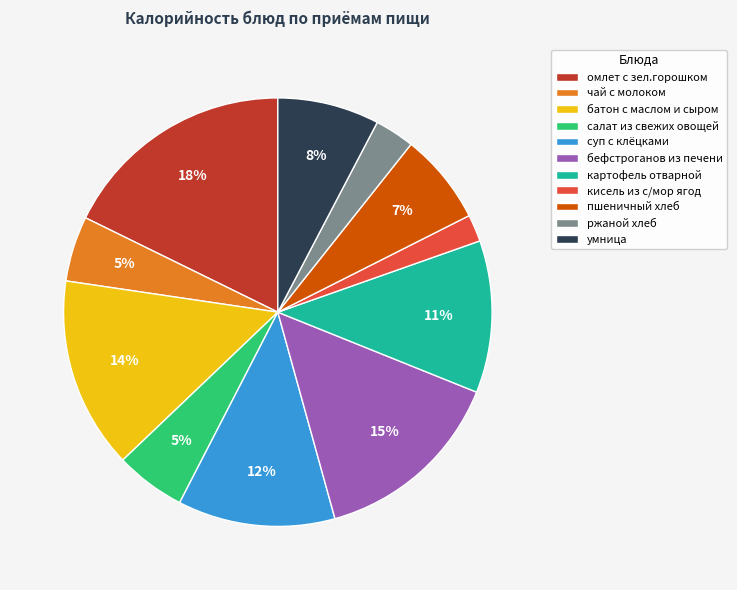

Between картофель отварной and умница, which is larger?

картофель отварной